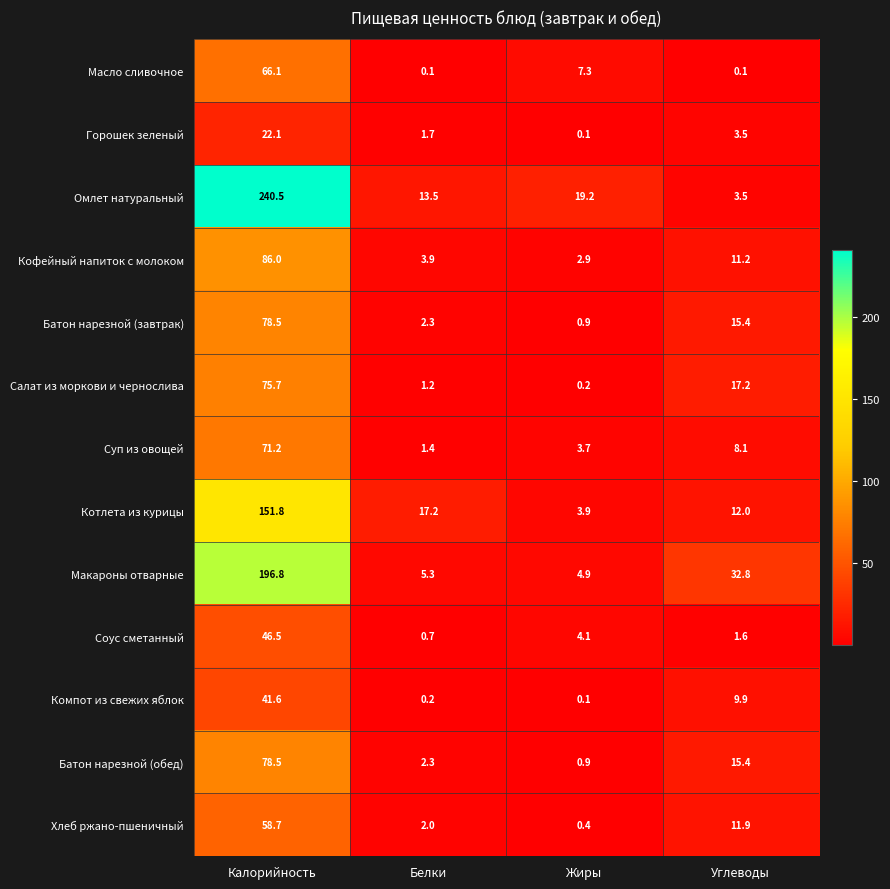

Is it true that Котлета из курицы equals 59.1 at Калорийность?

False